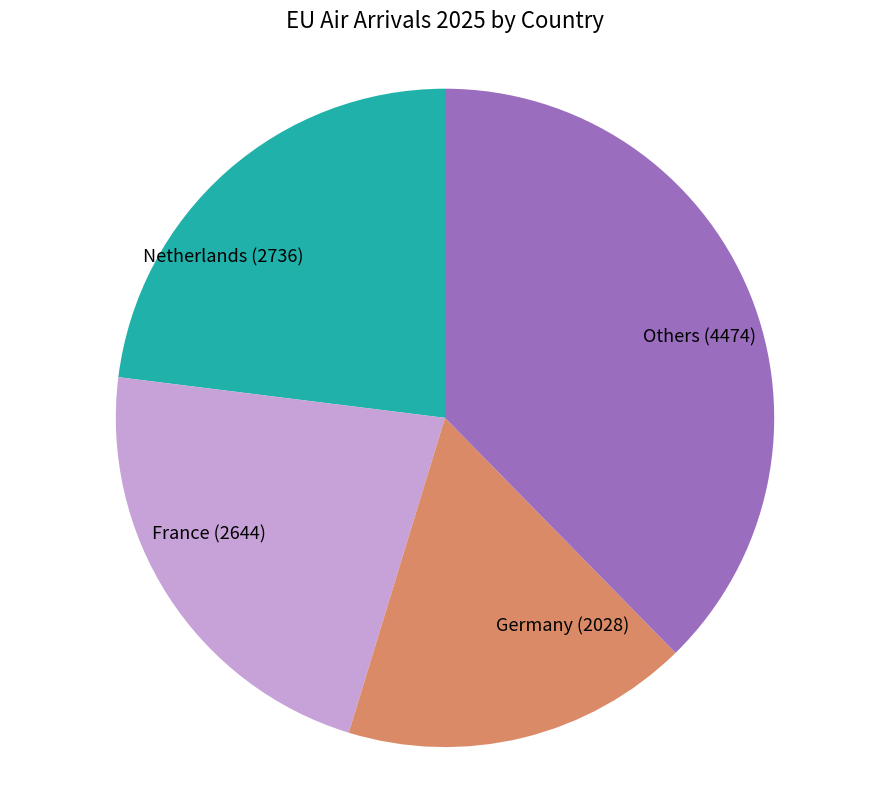

The France (2644) slice represents 32% of the pie. True or false?

False